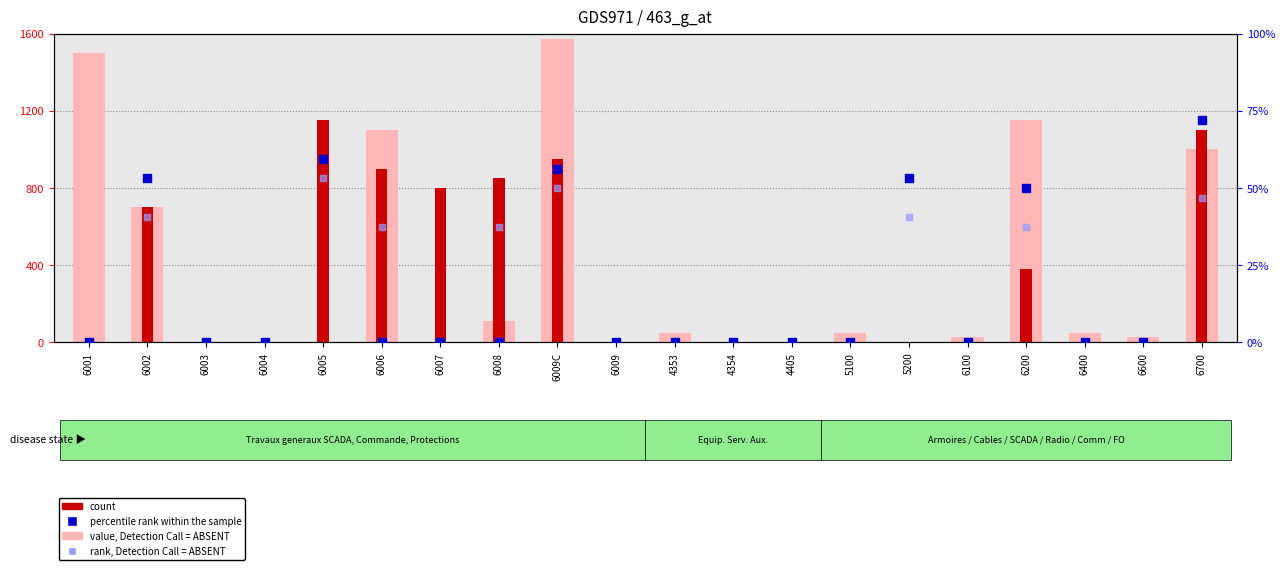

Which series has the largest total across all categories?

value, Detection Call = ABSENT